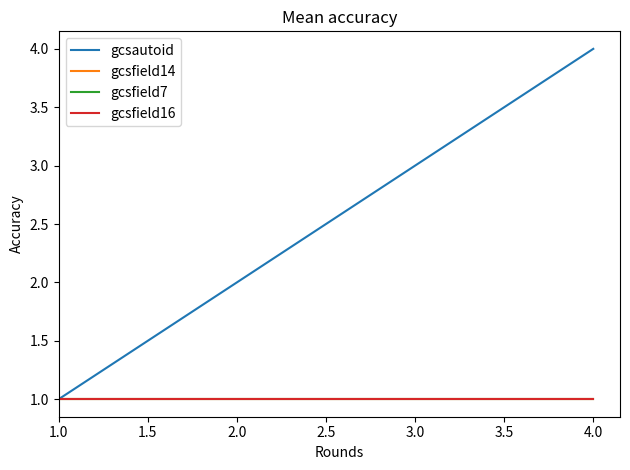

True or false: gcsautoid has a value of 3 at 3.0.

True